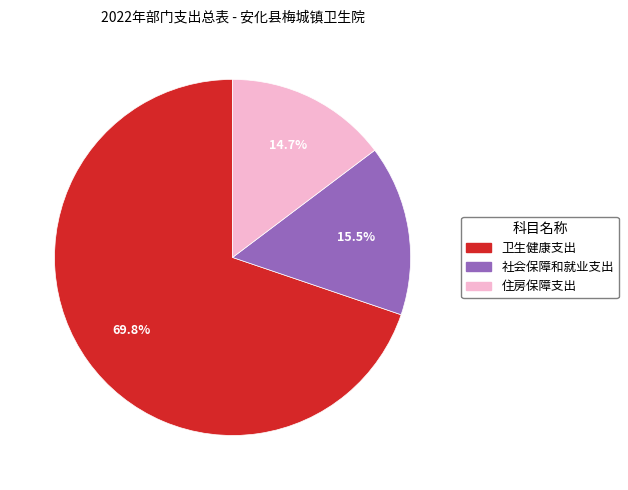

Is there a majority slice in this chart?

Yes